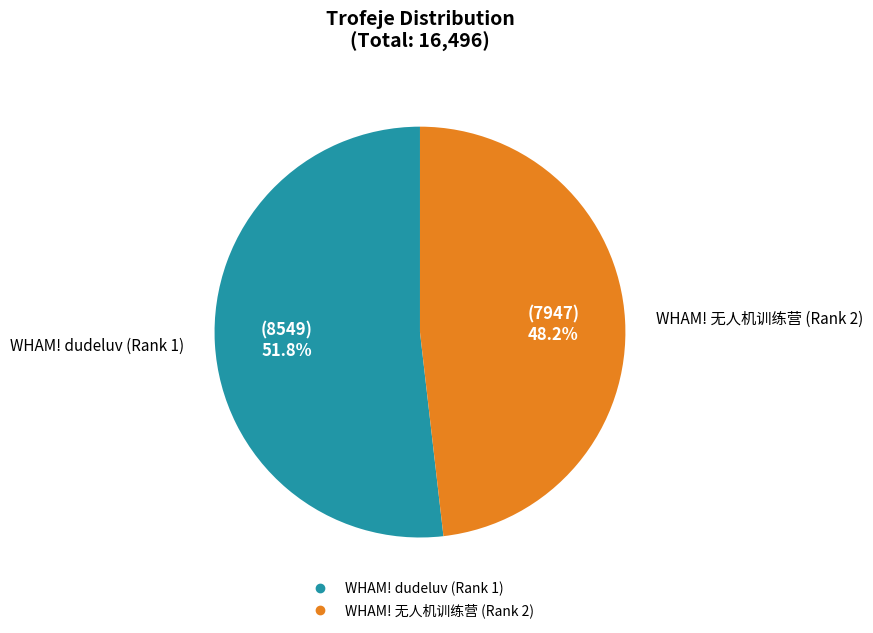

Which category accounts for the majority?

WHAM! dudeluv (Rank 1)